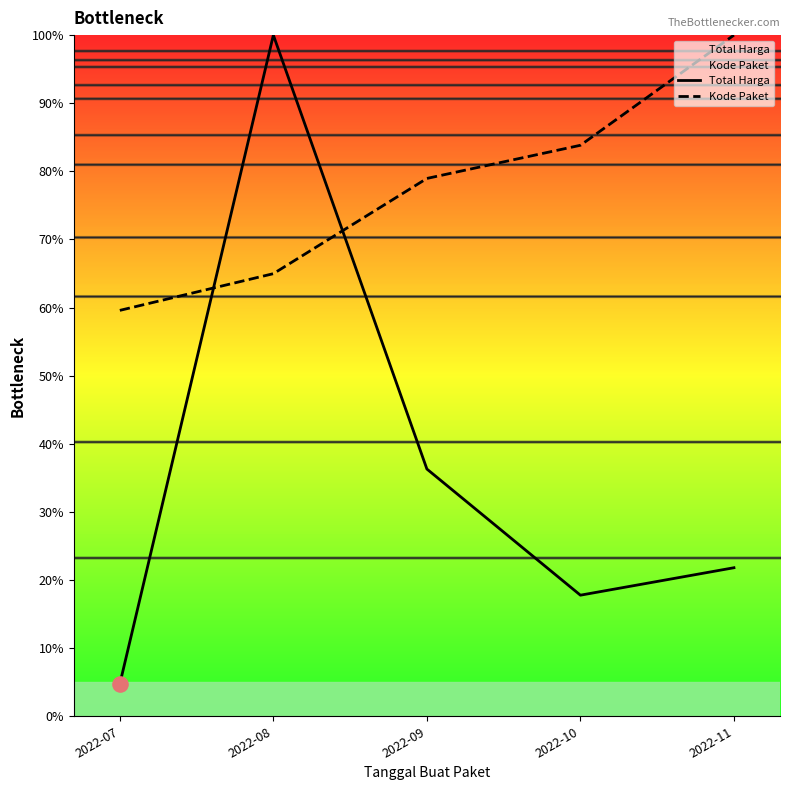

Which series reaches the maximum Y coordinate?

Total Harga